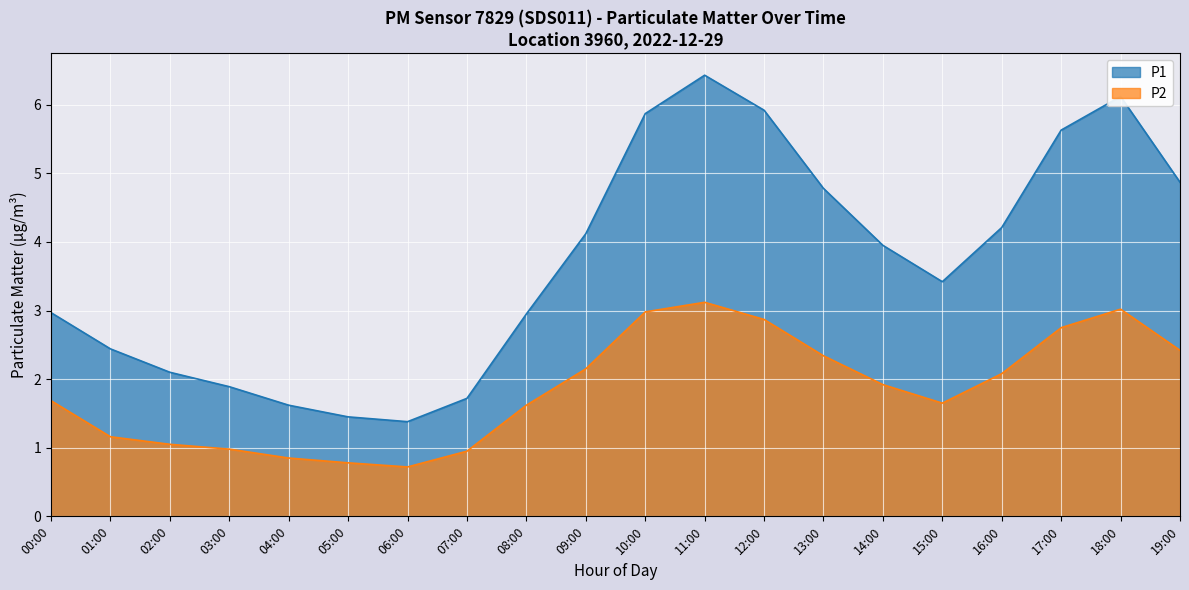

Where is the first local minimum for P2?

06:00